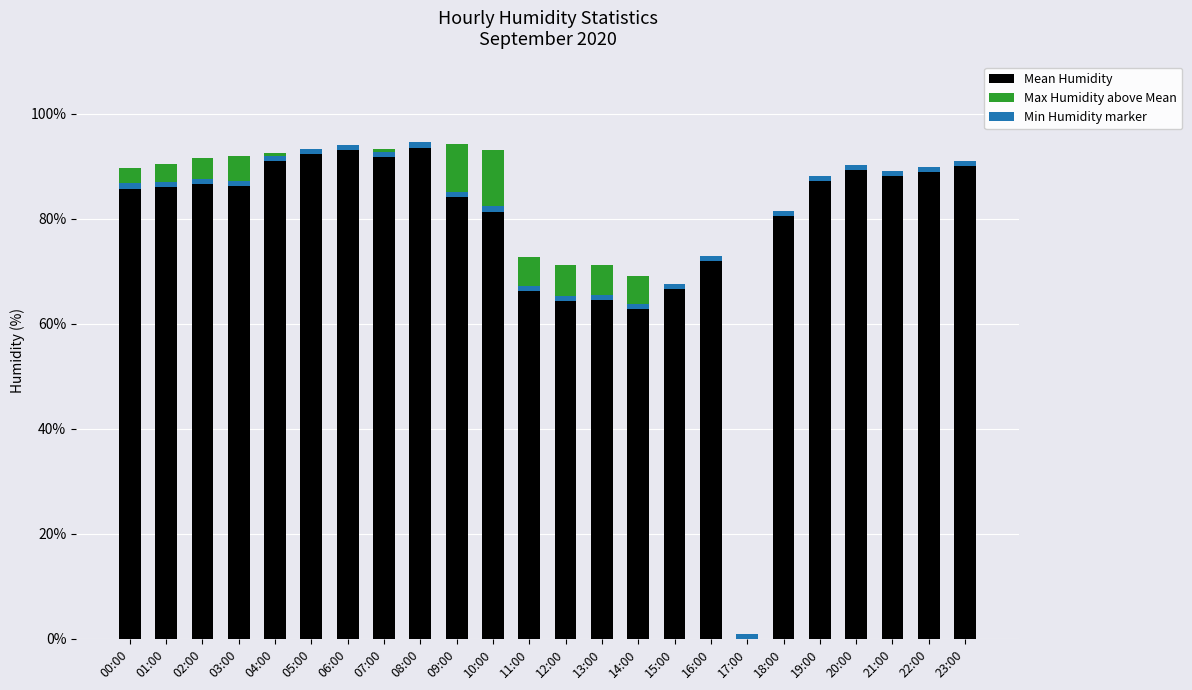

What is the difference between the maximum and minimum values in the Max Humidity above Mean series?

11.8